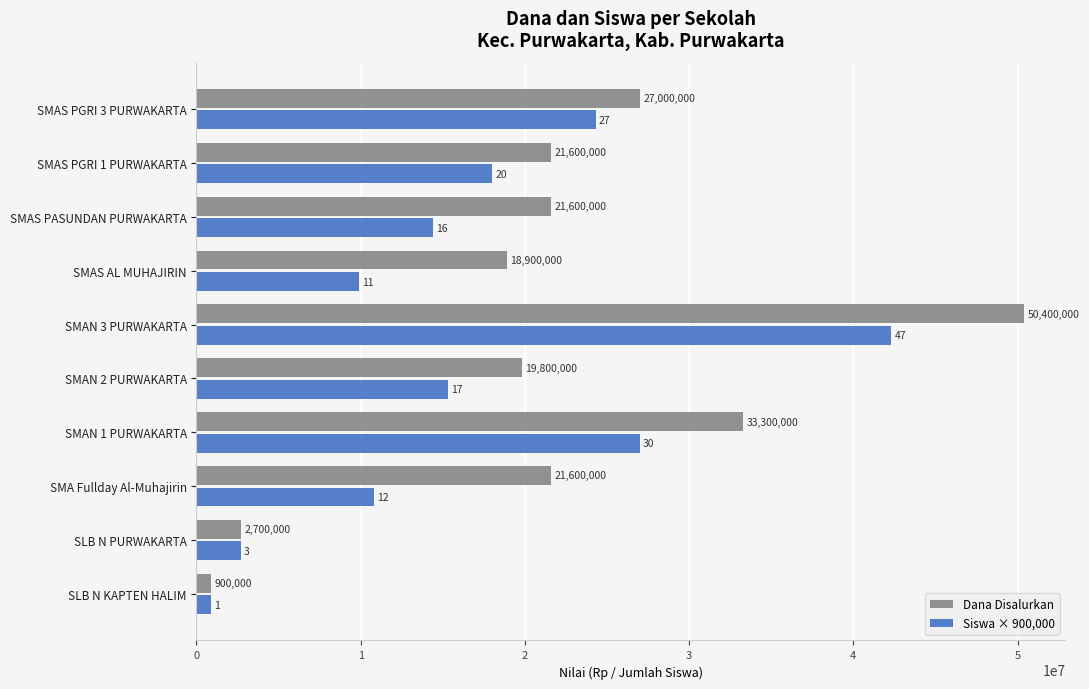

Which category has the highest value in the Dana Disalurkan series?

SMAN 3 PURWAKARTA